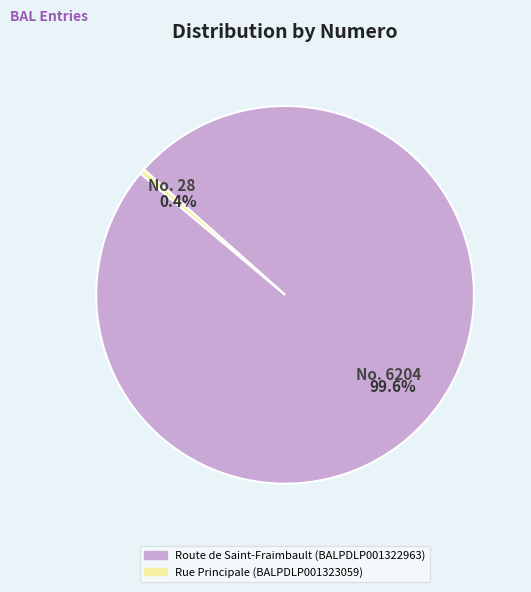

Which has a higher value, Rue Principale (BALPDLP001323059) or Route de Saint-Fraimbault (BALPDLP001322963)?

Route de Saint-Fraimbault (BALPDLP001322963)